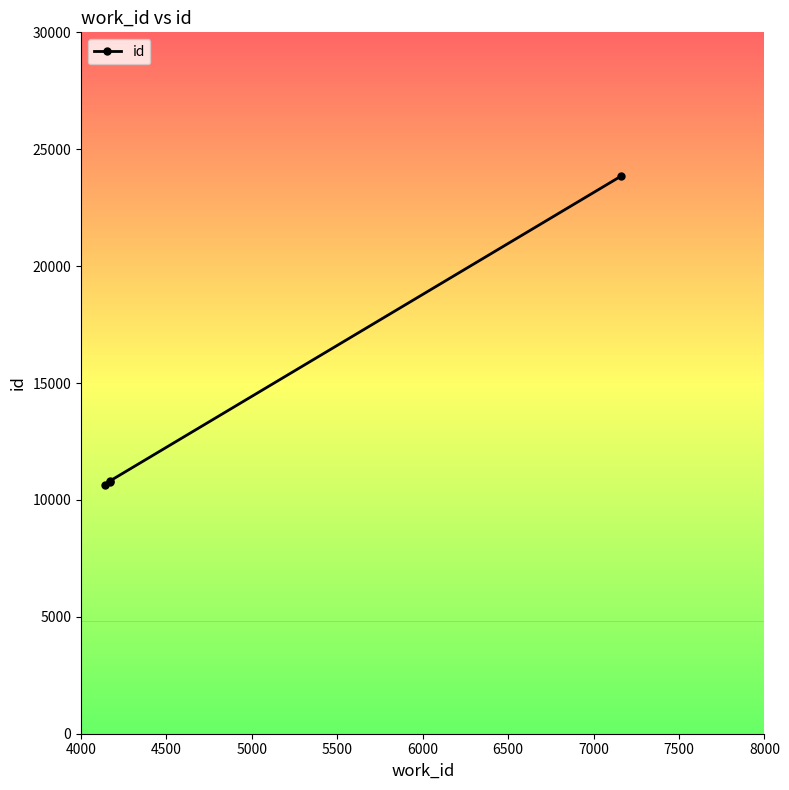

Is this an area chart (filled region under the line)?

No